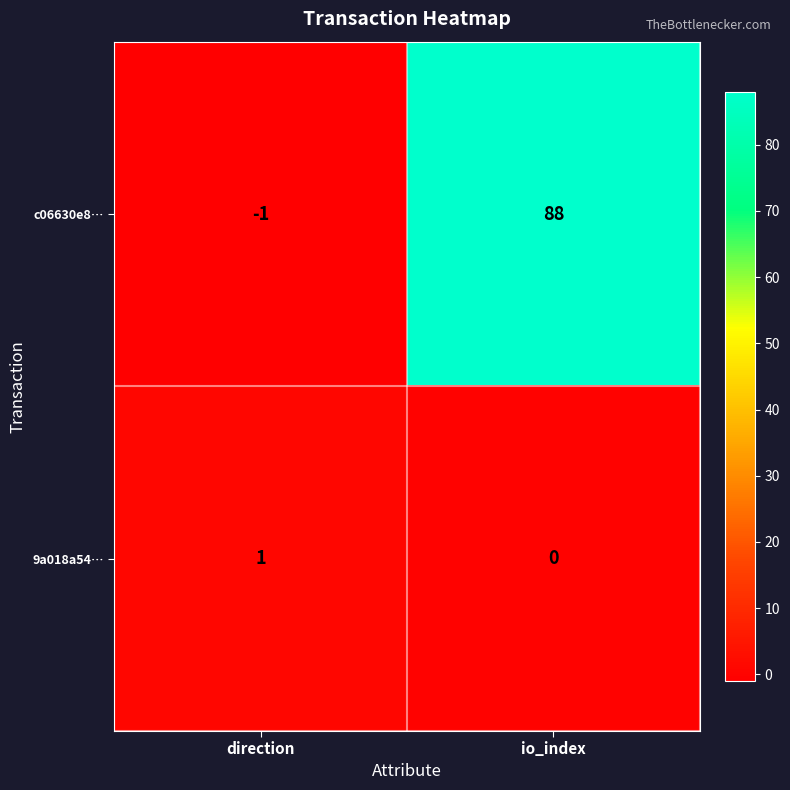

How many series are shown in this chart?

2